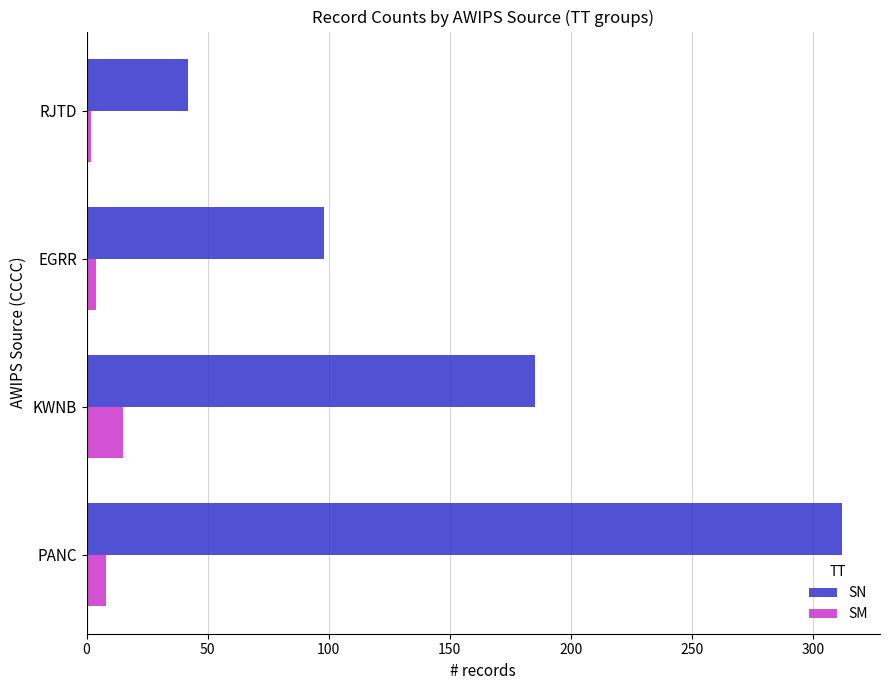

Which series has the largest total across all categories?

SN